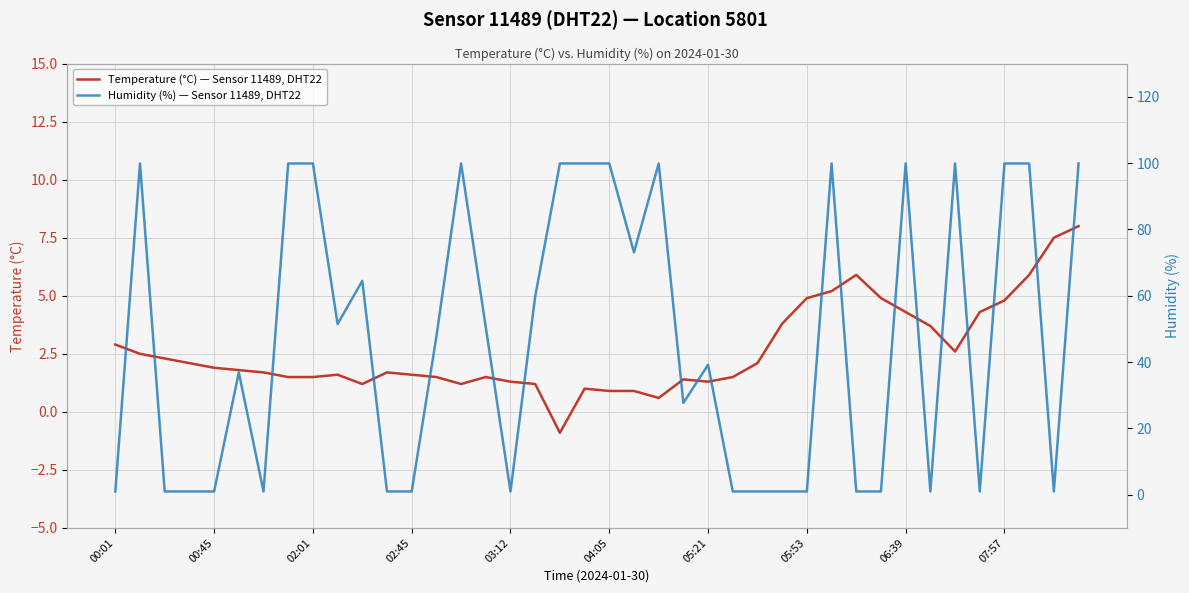

Reading left to right, transcribe all the data shown in this chart.

Temperature (°C), Sensor 11489, Location 5801: 2.9	2.5	2.3	2.1	1.9	1.8	1.7	1.5	1.5	1.6	1.2	1.7	1.6	1.5	1.2	1.5	1.3	1.2	-0.9	1.0	0.9	0.9	0.6	1.4	1.3	1.5	2.1	3.8	4.9	5.2	5.9	4.9	4.3	3.7	2.6	4.3	4.8	5.9	7.5	8.0
Humidity (%), Sensor 11489, Location 5801: 1.0	99.9	1.0	1.0	1.0	36.9	1.0	99.9	99.9	51.5	64.5	1.0	1.0	47.7	99.9	50.5	1.0	59.8	99.9	99.9	99.9	73.1	99.9	27.7	39.2	1.0	1.0	1.0	1.0	99.9	1.0	1.0	99.9	1.0	99.9	1.0	99.9	99.9	1.0	99.9